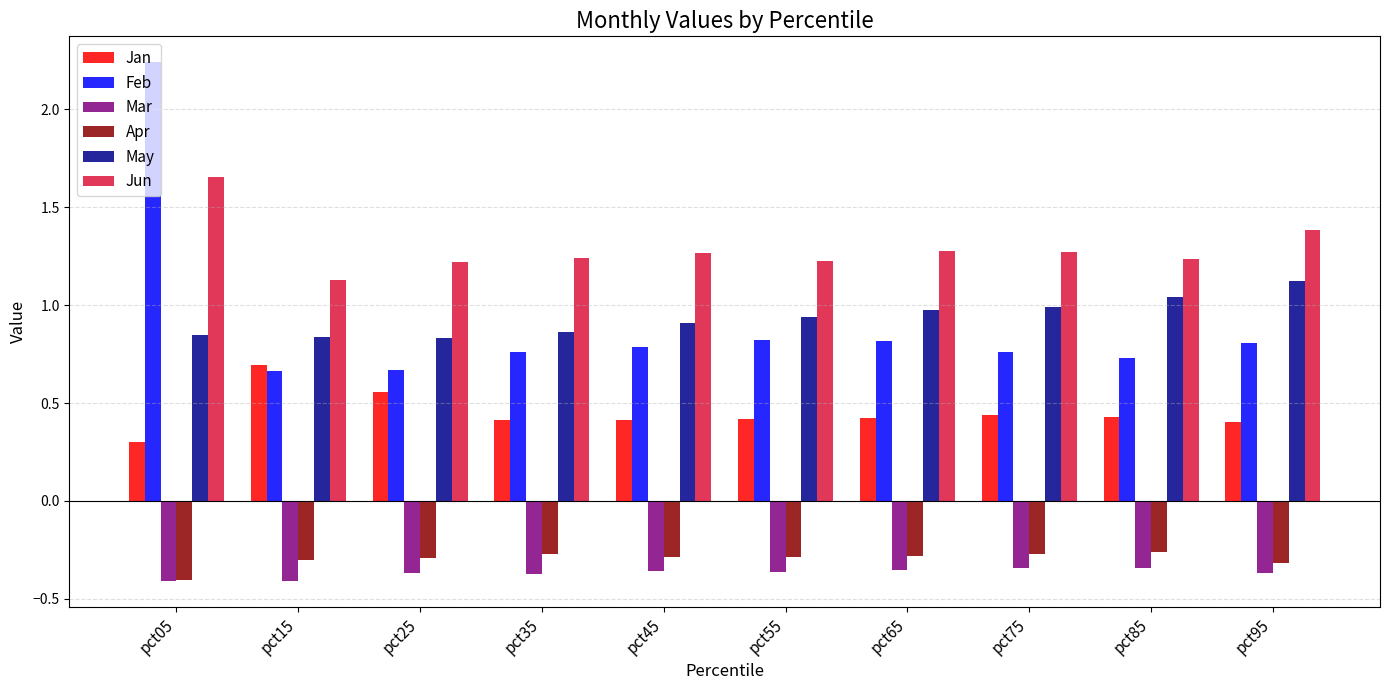

What is the spread (max minus min) of values at pct45?

1.6